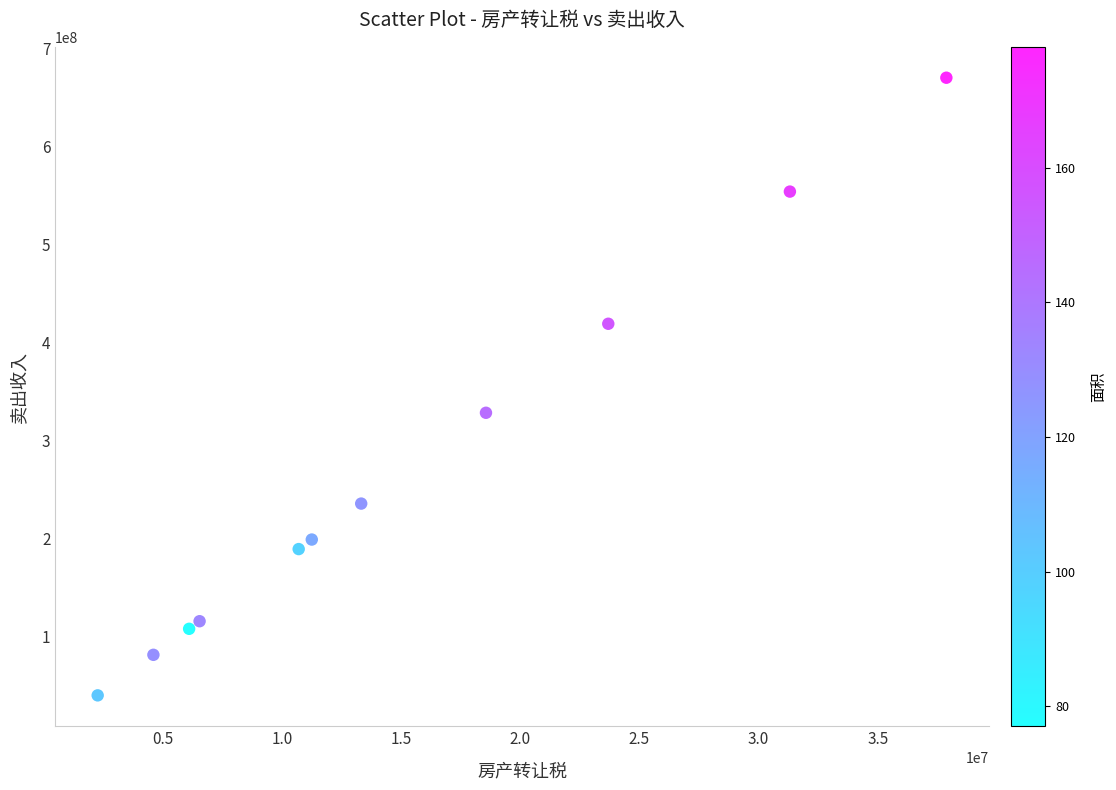

What is the range of Y values (max minus min)?

630136800